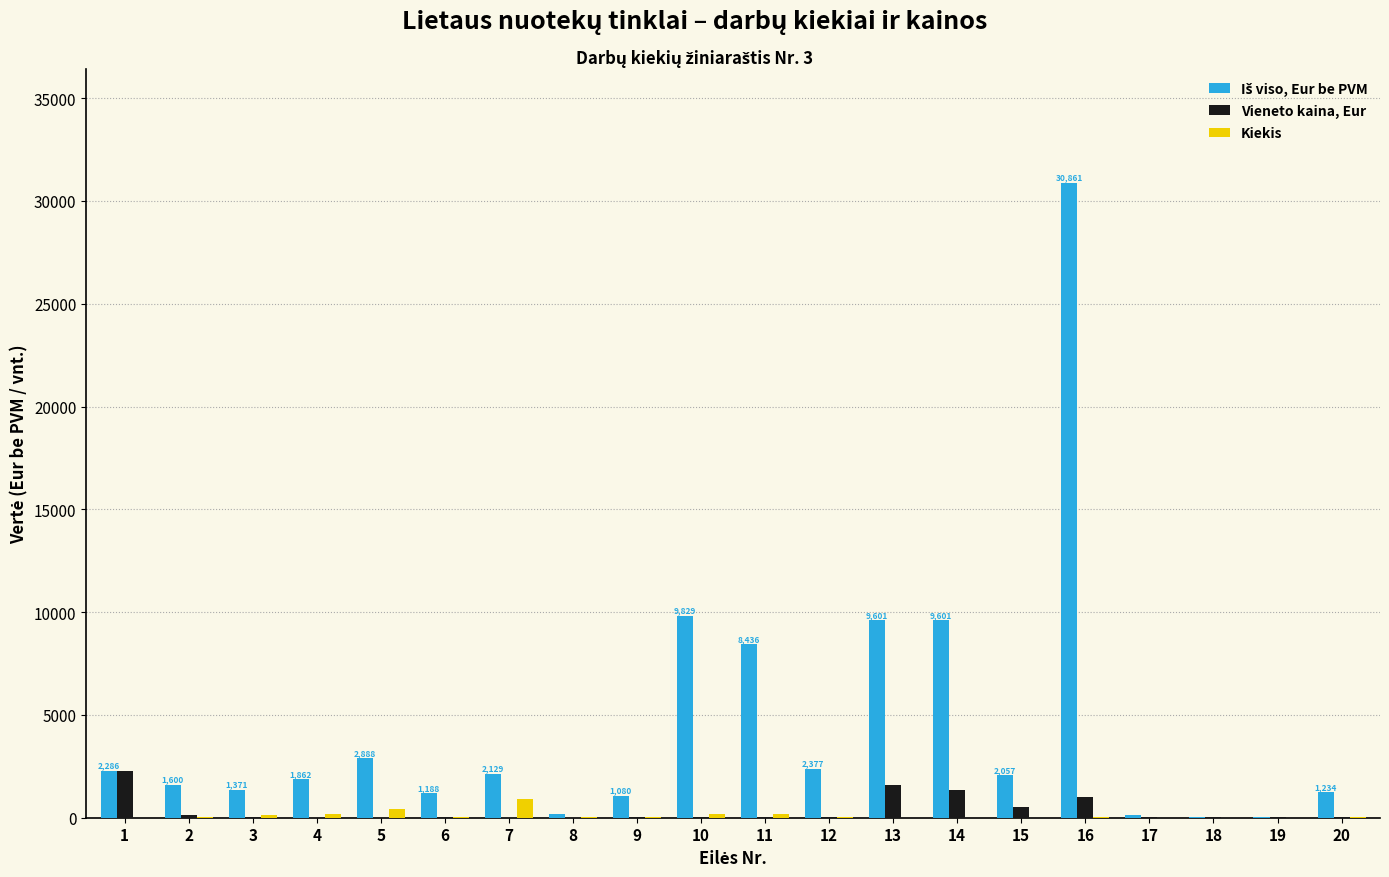

At which category is the sum across all series the highest?

16